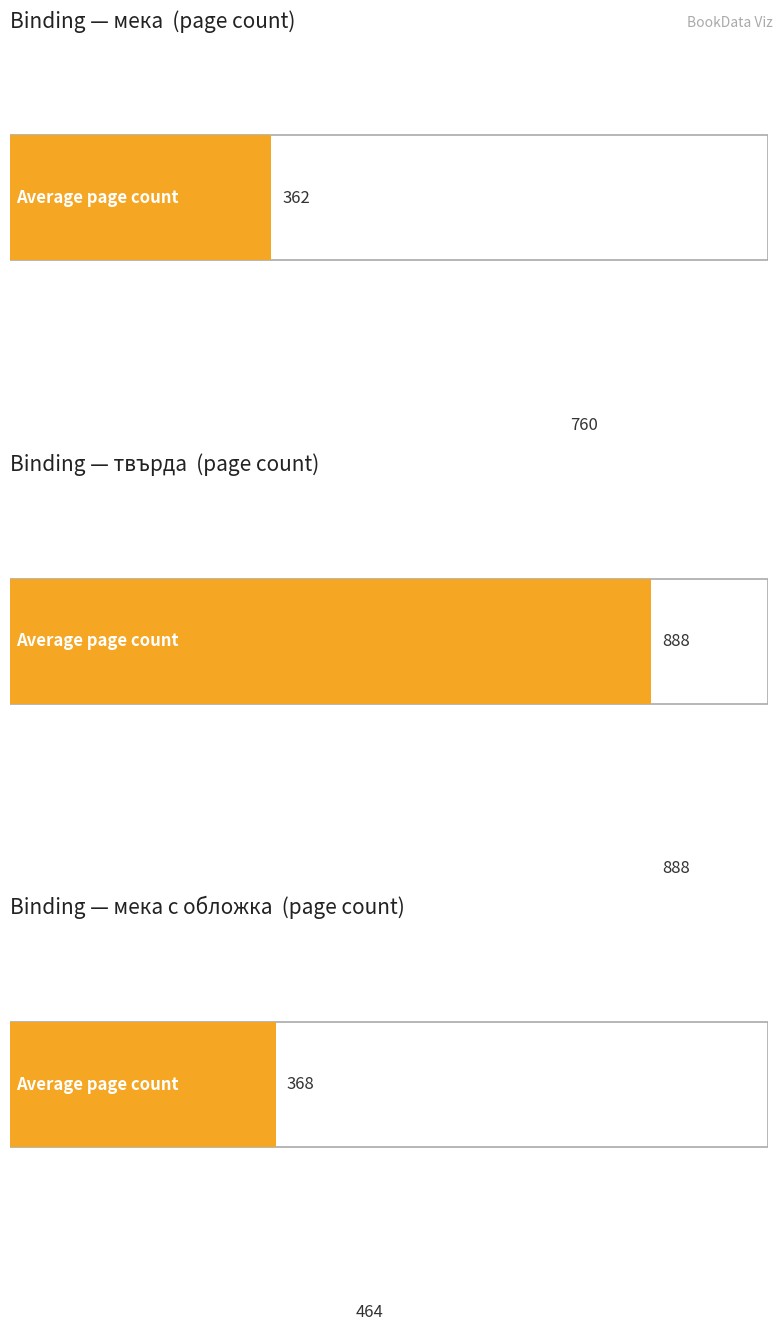

Which series has the widest spread of values?

Average page count